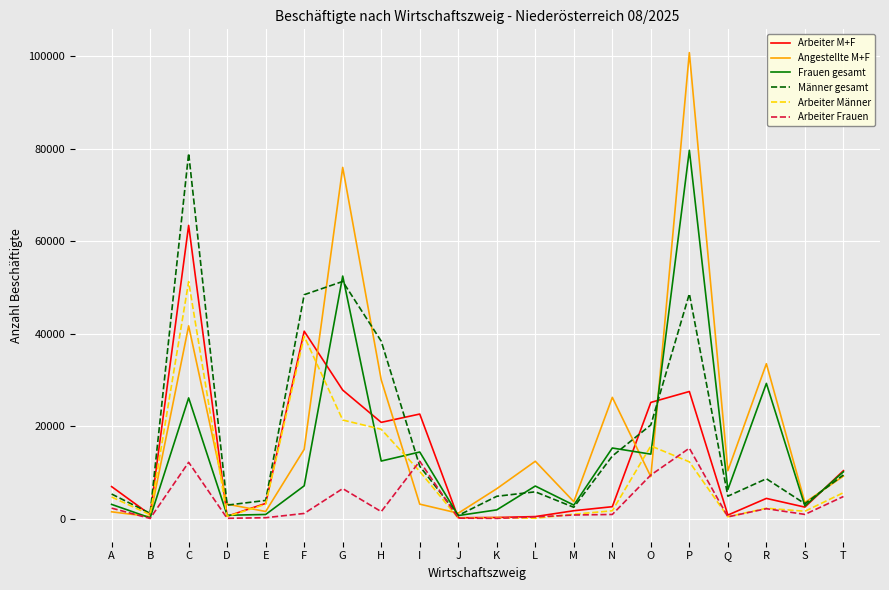

What is the maximum value shown in the chart?

100741